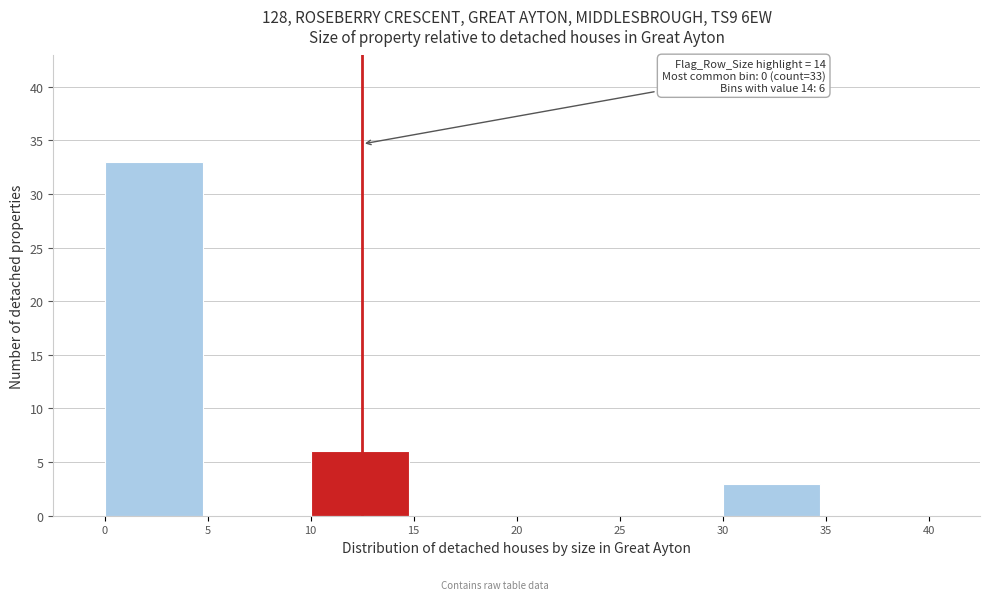

Over which range of the x-axis is the bar tallest?

0 to 5